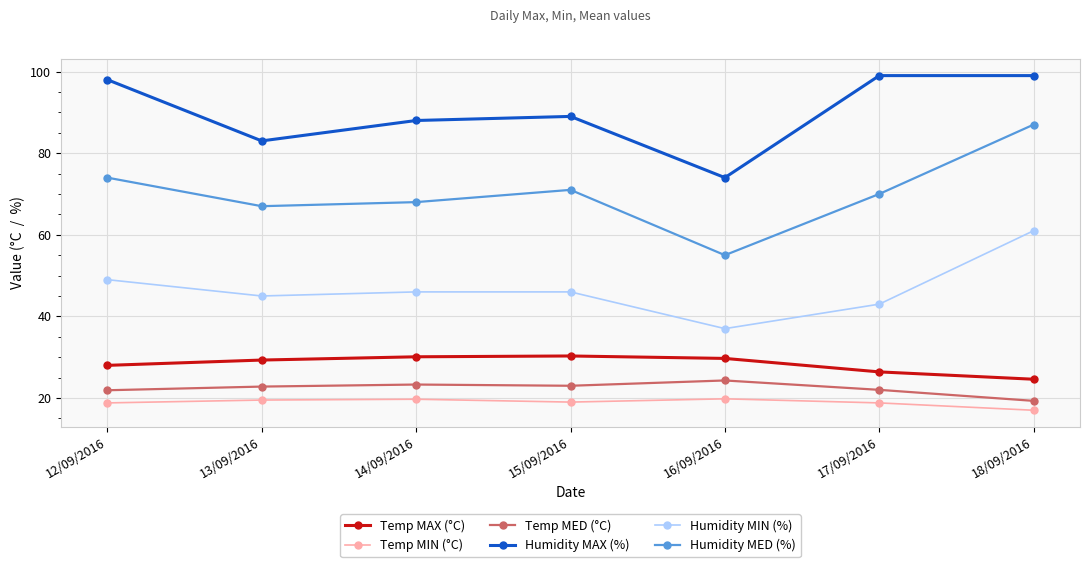

True or false: Humidity MED (%) and Temp MAX (°C) intersect in this chart.

False